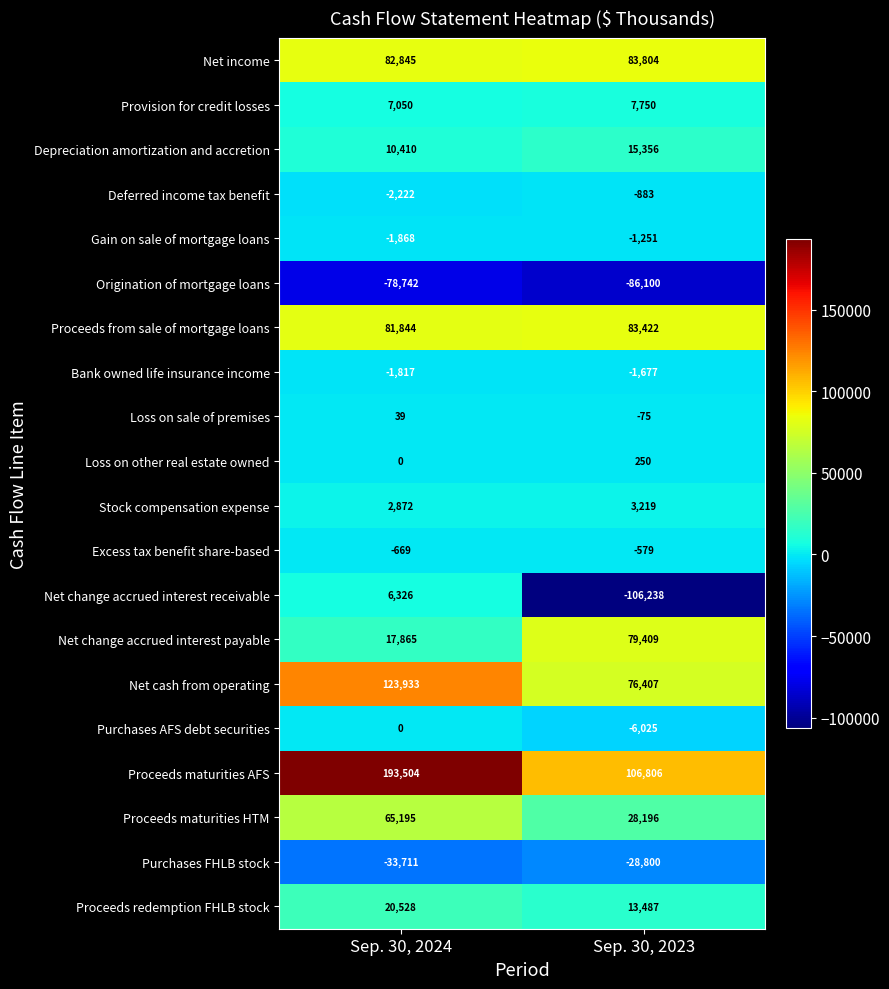

The Net cash from operating series shows 76407 at Sep. 30, 2023. True or false?

True